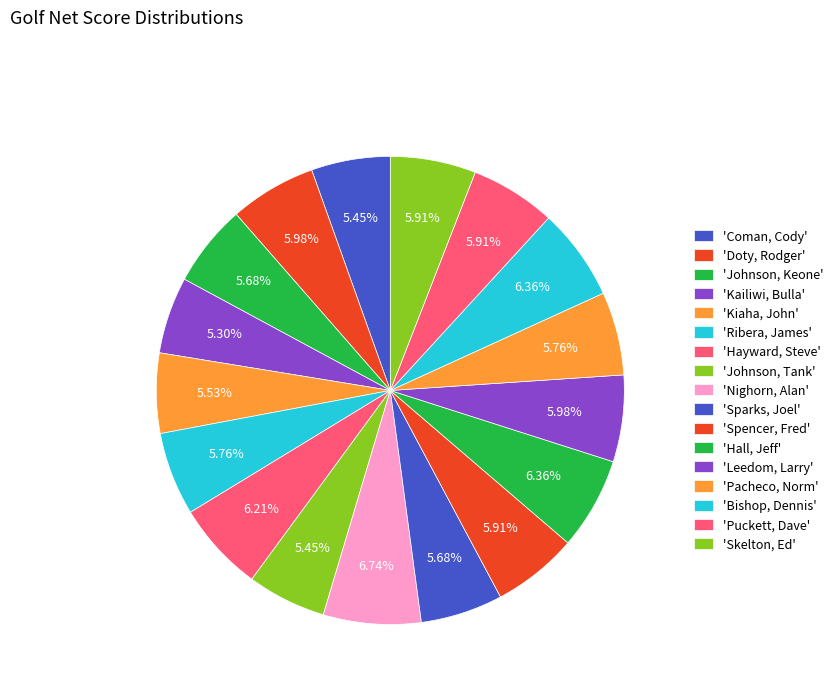

Count the number of slices in the pie.

17